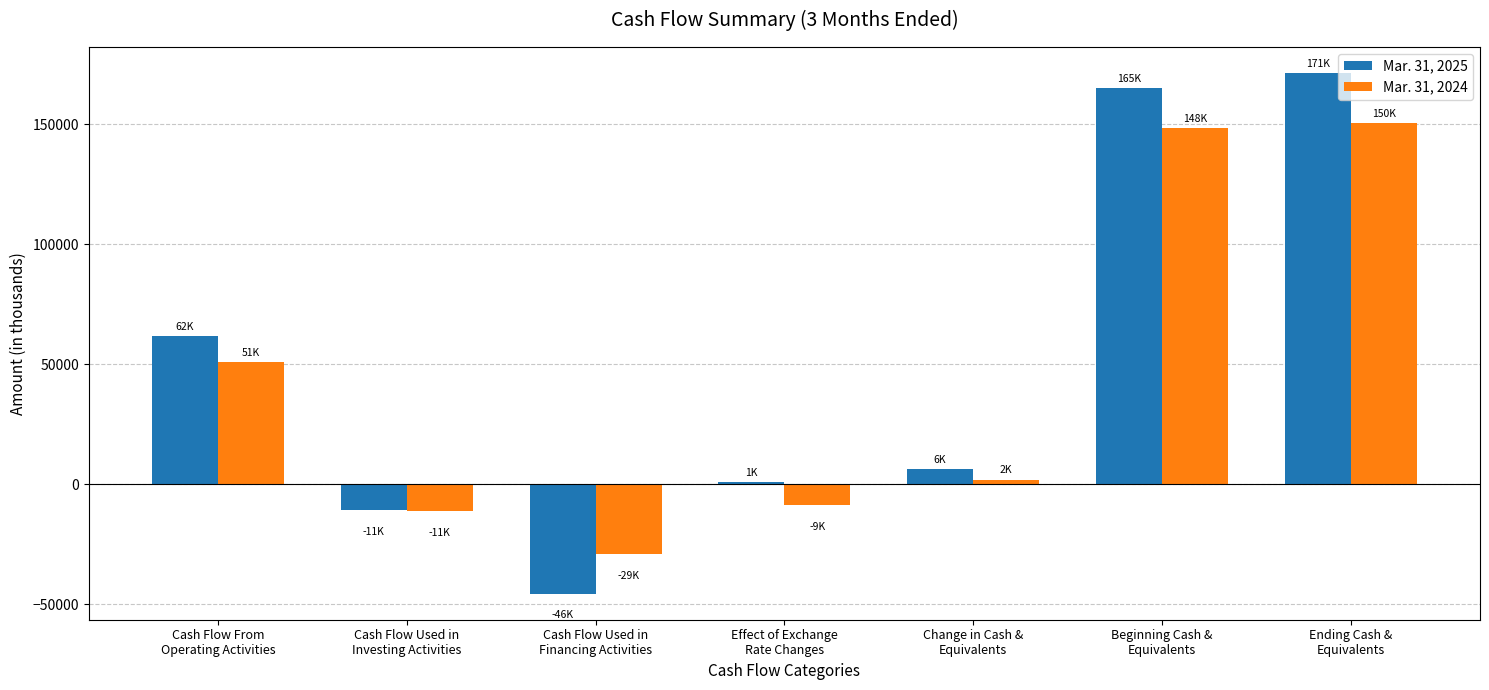

At Change in Cash &
Equivalents, list the series in order from smallest to largest.

Mar. 31, 2024, Mar. 31, 2025